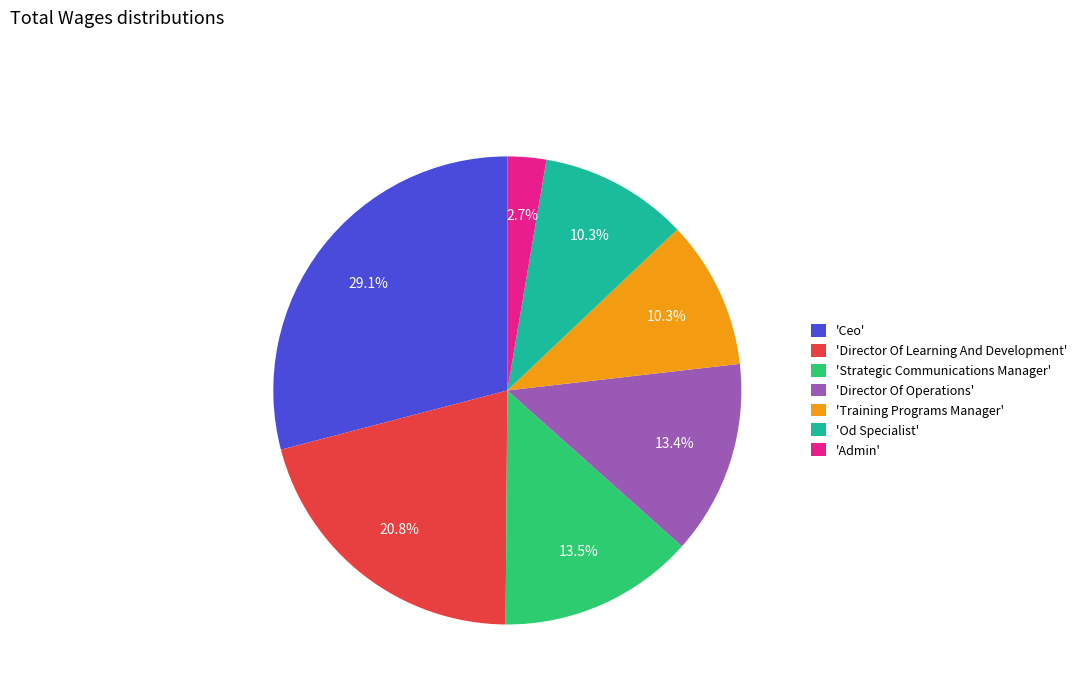

How many segments does this pie chart have?

7